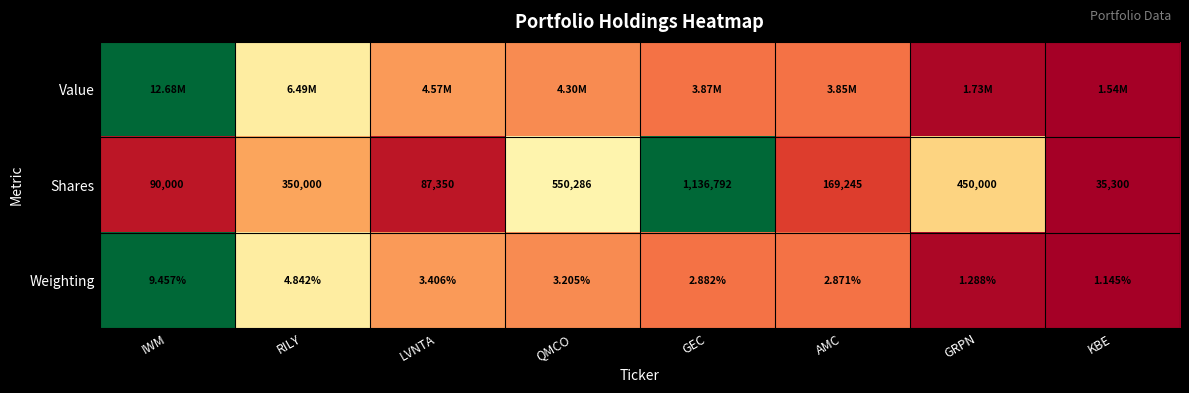

At how many categories does at least one series exceed 0?

7